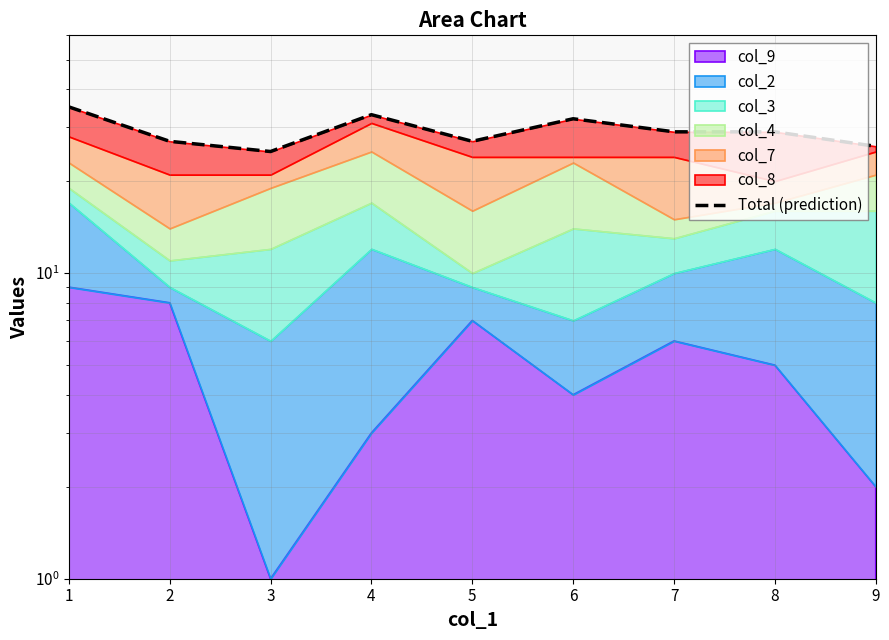

Where does the data first go above 29?

1